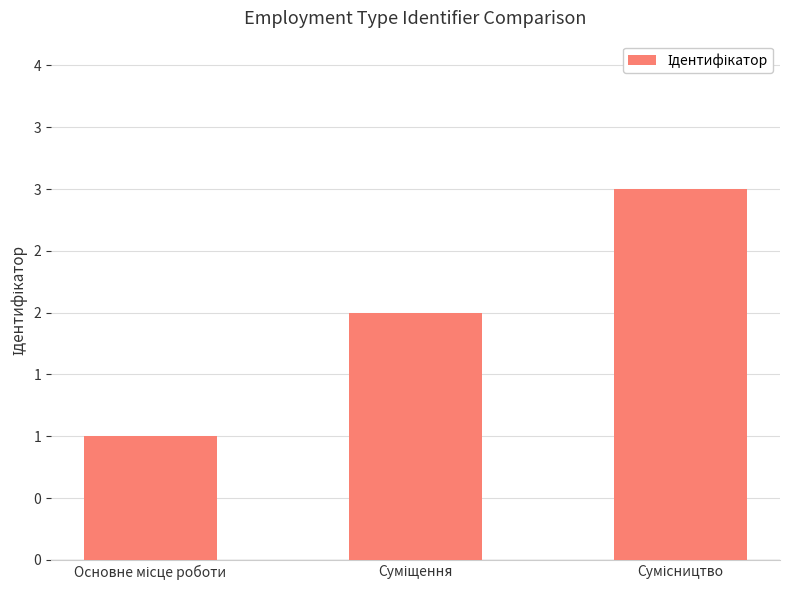

Is it true that the value at Основне місце роботи is 1?

False